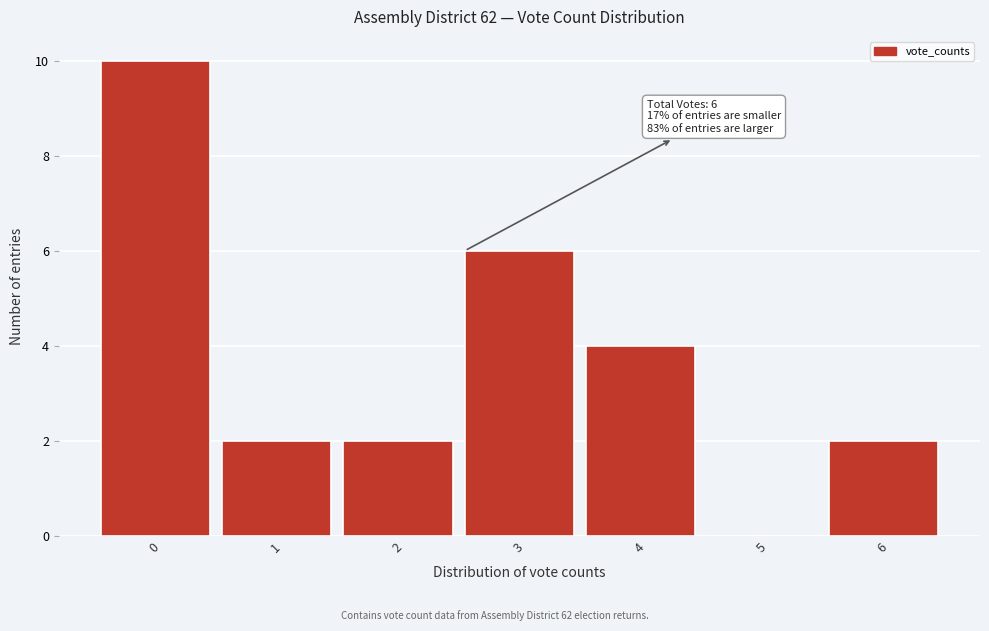

Reading left to right, transcribe all the data shown in this chart.

0=10	1=2	2=2	3=6	4=4	5=0	6=2